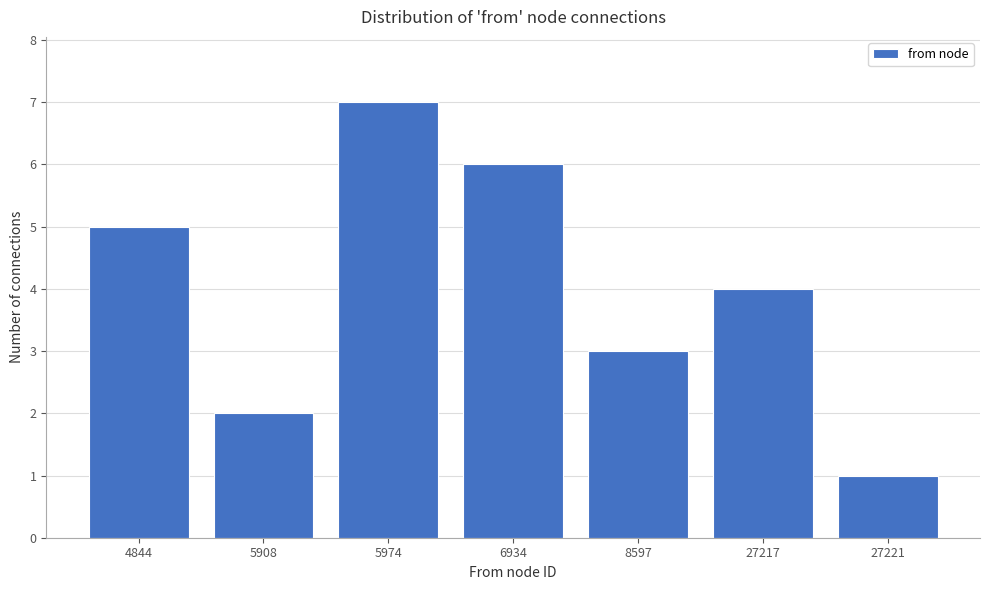

Reading left to right, transcribe all the data shown in this chart.

5	2	7	6	3	4	1